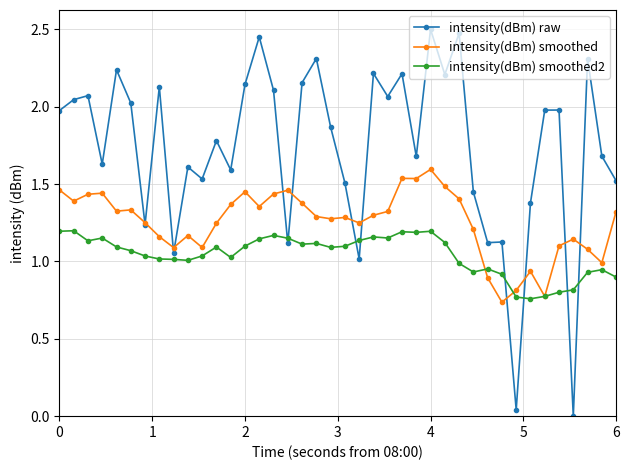

Which series has the largest total across all categories?

intensity(dBm) raw